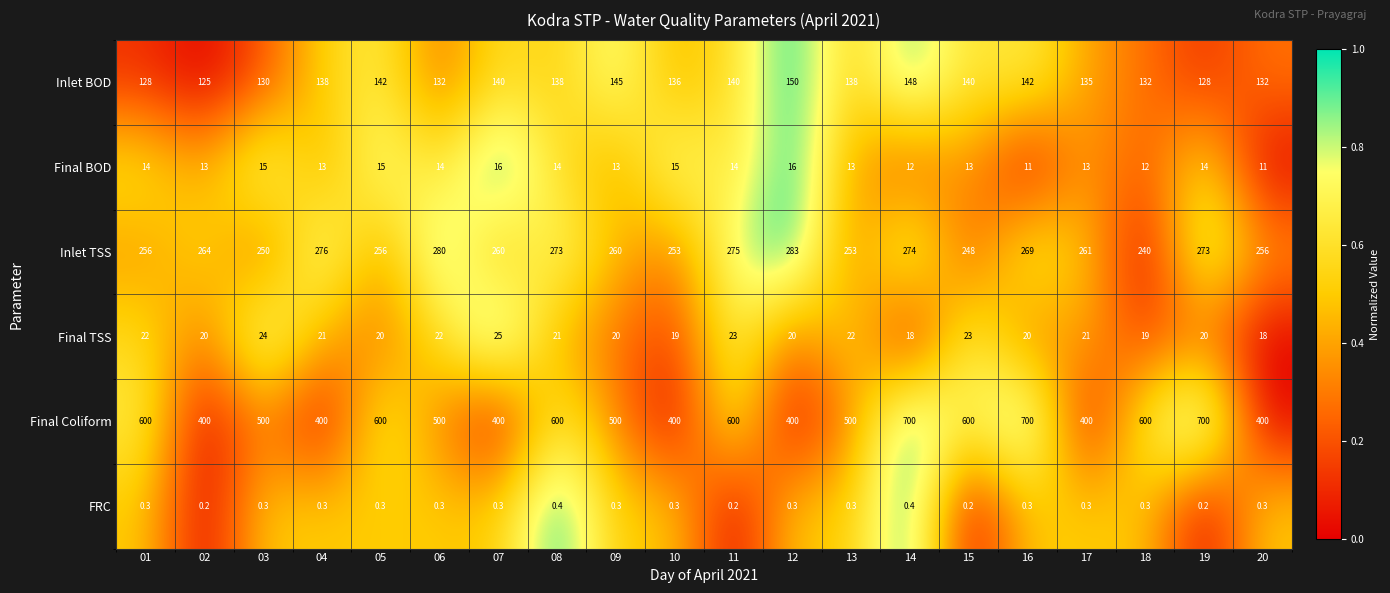

What is the sum of the Inlet BOD values at 15 and 04?

278.0